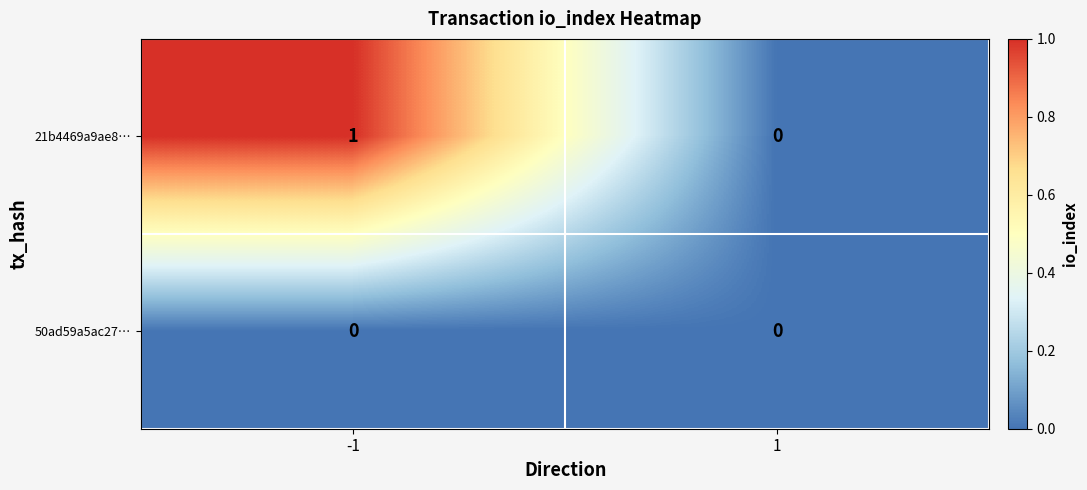

Rank the series by their maximum value, from highest to lowest.

21b4469a9ae8…, 50ad59a5ac27…